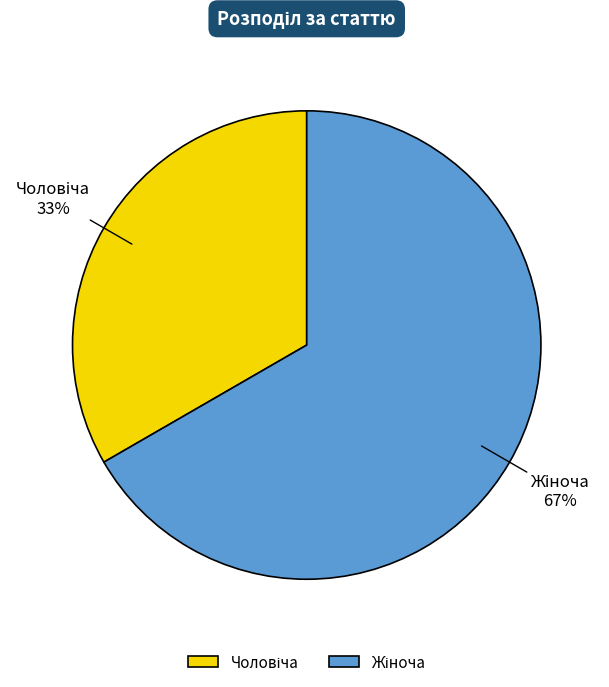

Is there any slice that represents more than half of the pie?

Yes